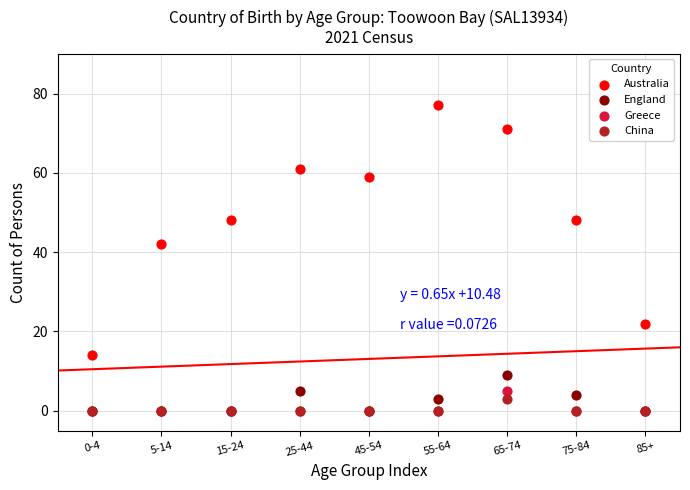

Across all series, what Y value is closest to 38?

42